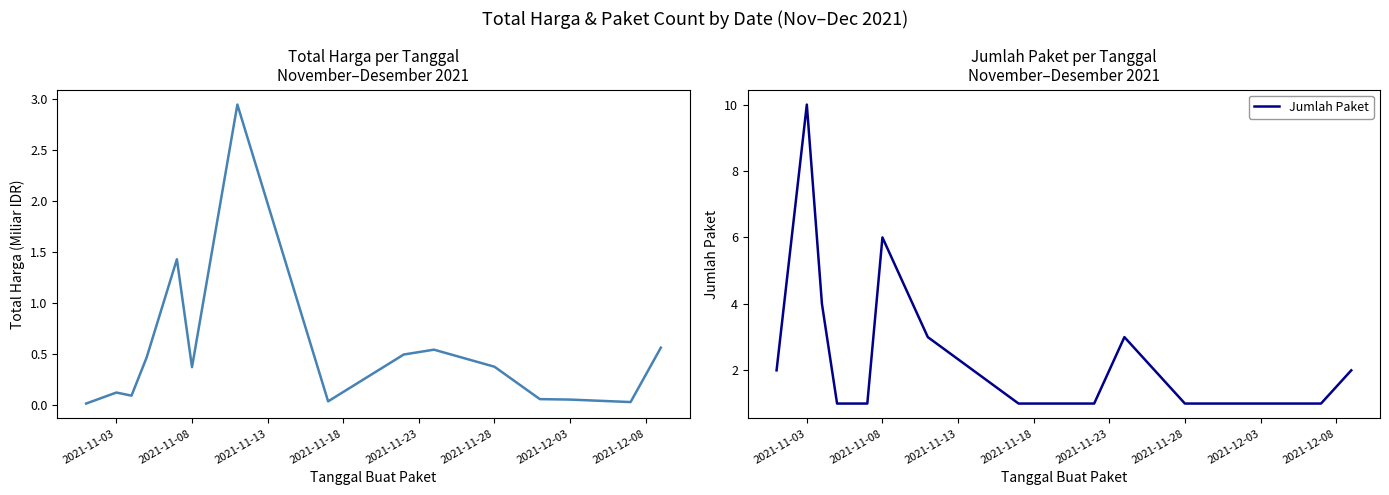

Is it true that Jumlah Paket equals 0 at 2021-12-03?

False